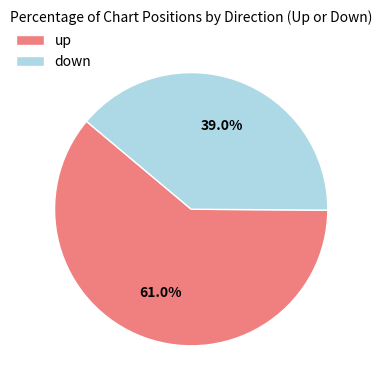

Does up represent more than half of the total?

Yes